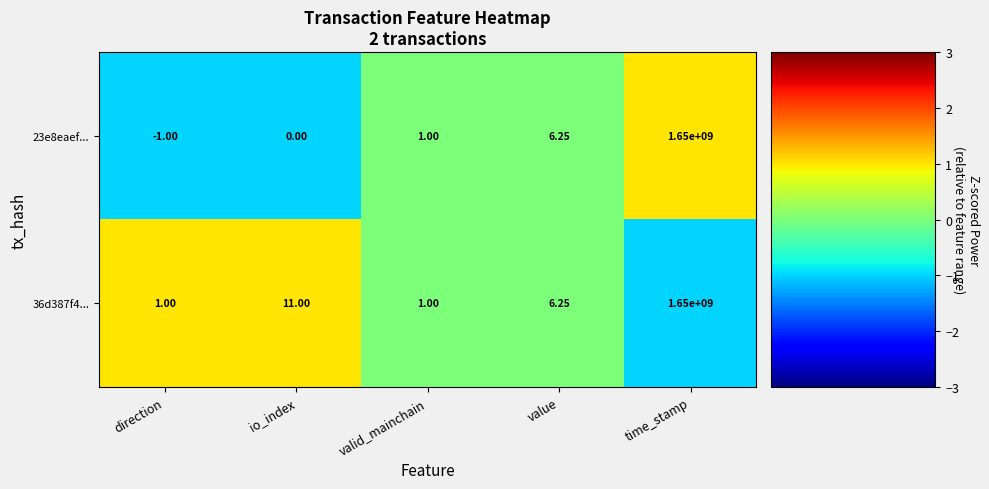

Rank the series by their average value, from lowest to highest.

23e8eaef..., 36d387f4...